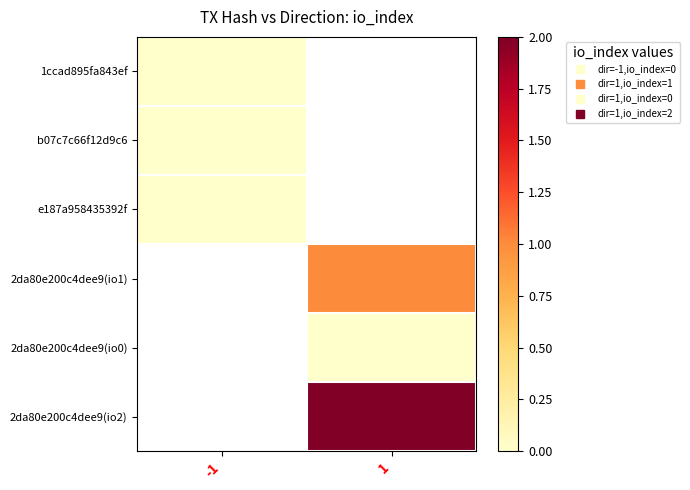

How many series are shown in this chart?

6